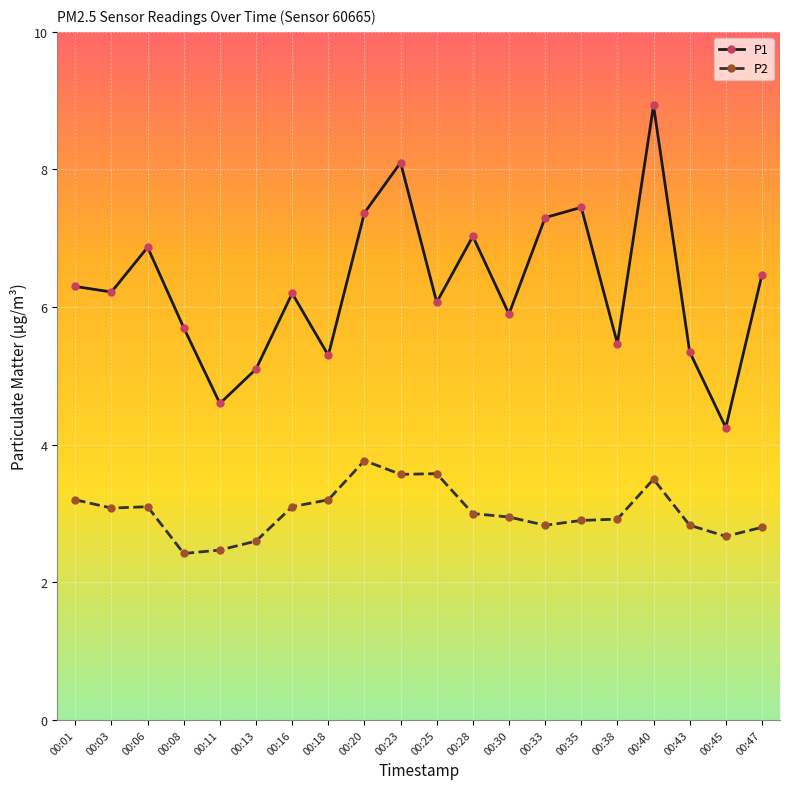

How many lines are shown in the chart?

2